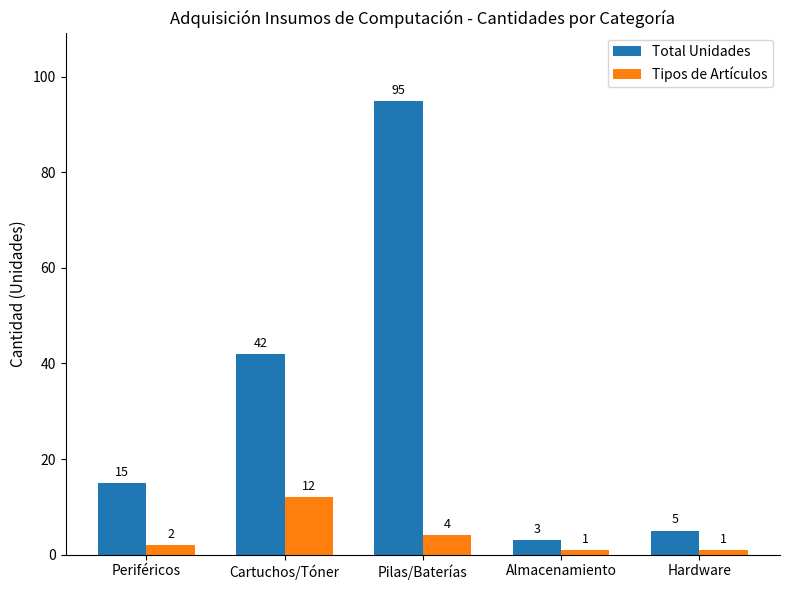

What are all the series names shown in the legend?

Total Unidades, Tipos de Artículos